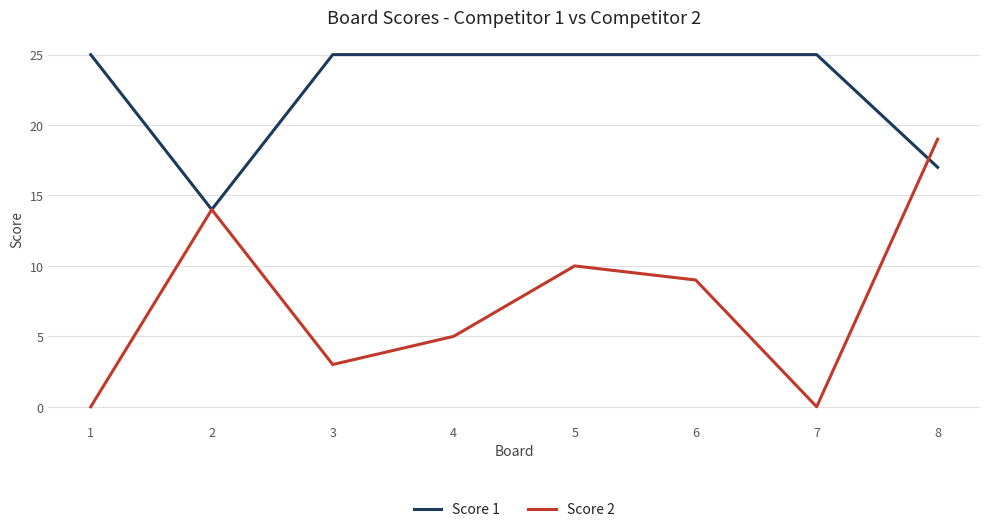

What is the difference between the second highest and minimum values in the Score 1 series?

11